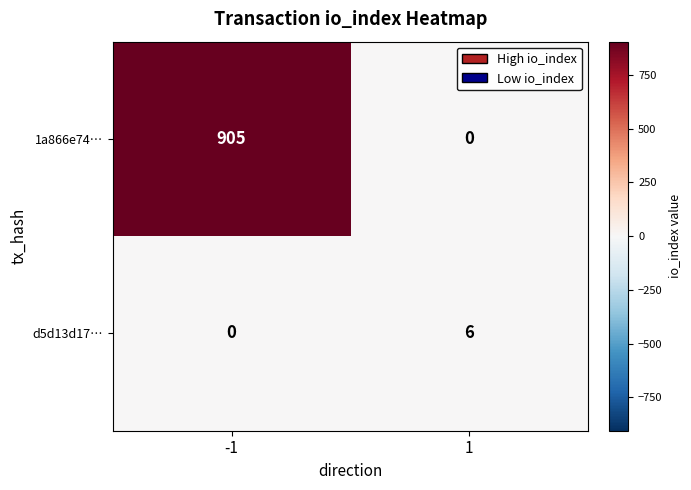

Reading right to left, what are all the values shown in this chart?

1a866e74…: 0	905
d5d13d17…: 6	0